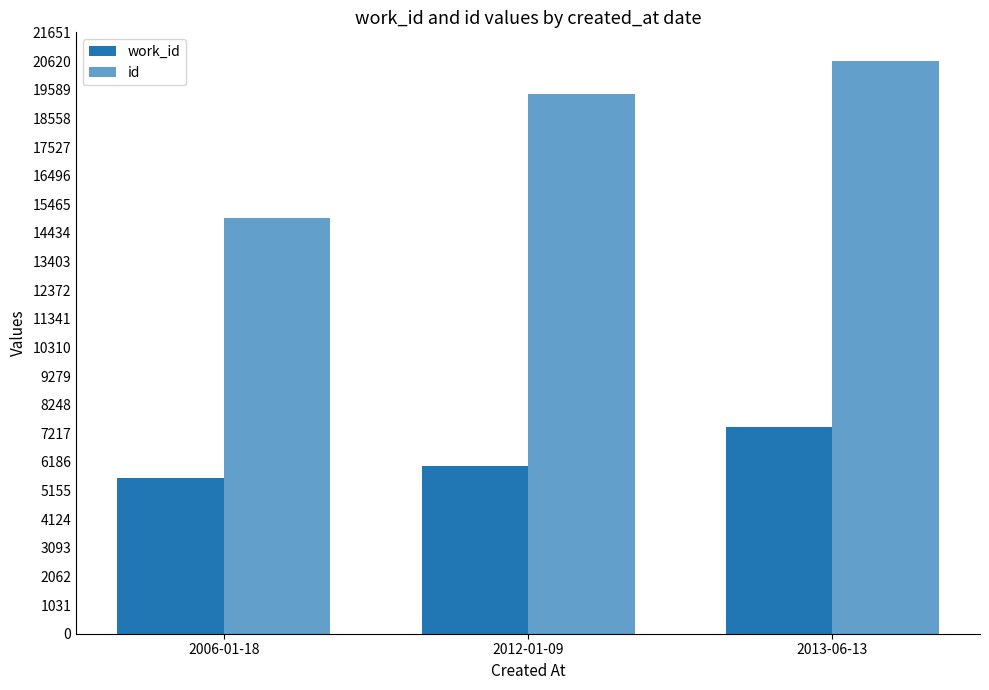

Rank the categories by work_id value from lowest to highest.

2006-01-18, 2012-01-09, 2013-06-13